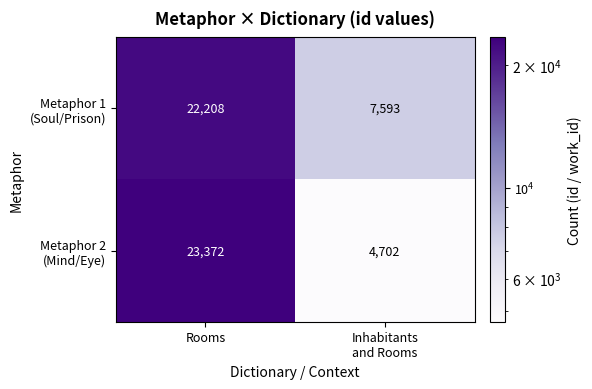

What is the maximum value shown in the chart?

23372